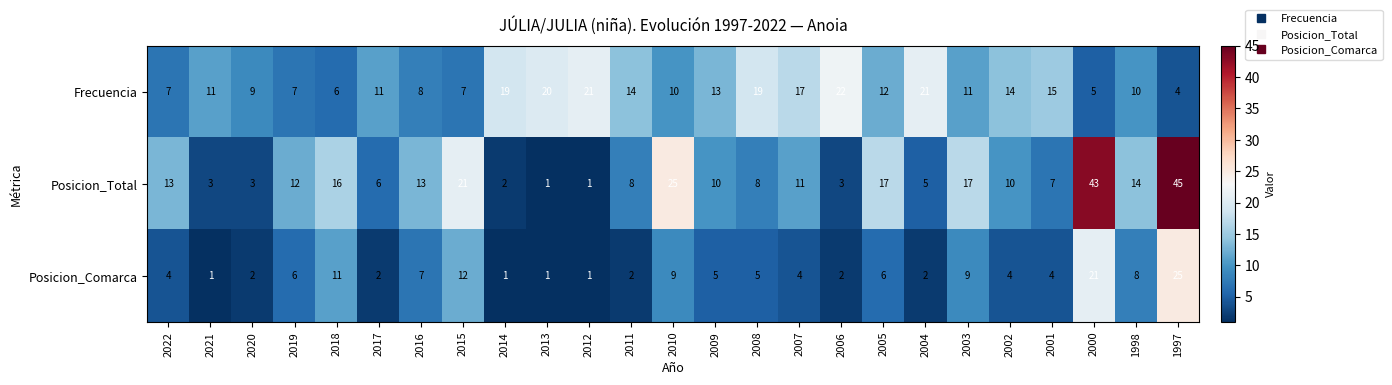

What is the sum of all Posicion_Total values?

314